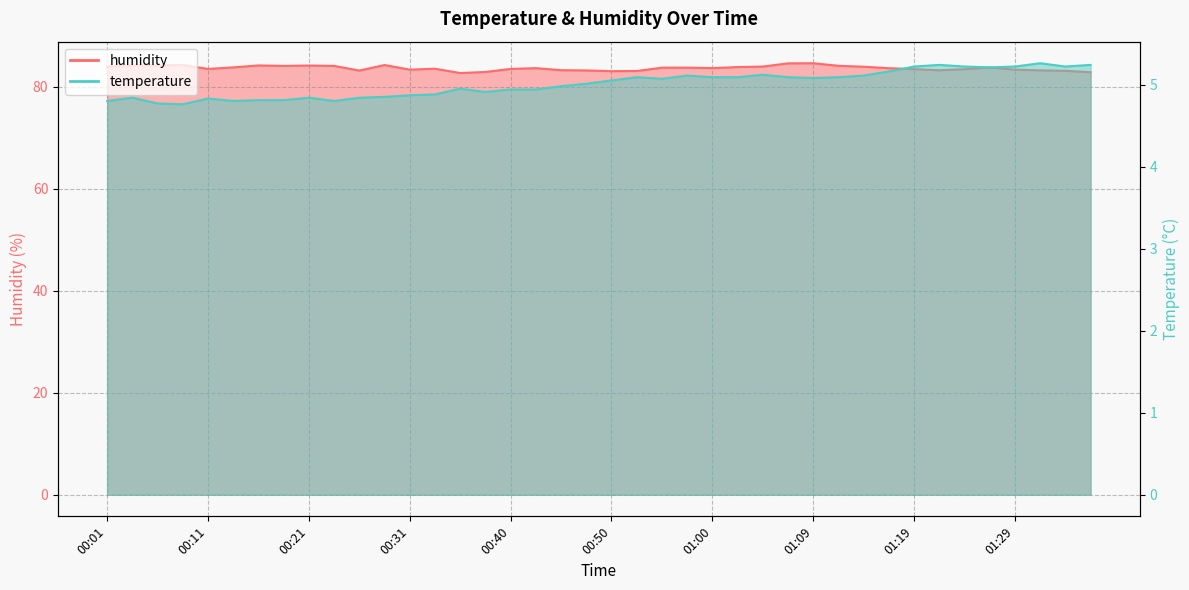

What is the difference between the temperature values at 01:17 and 01:36?

0.1